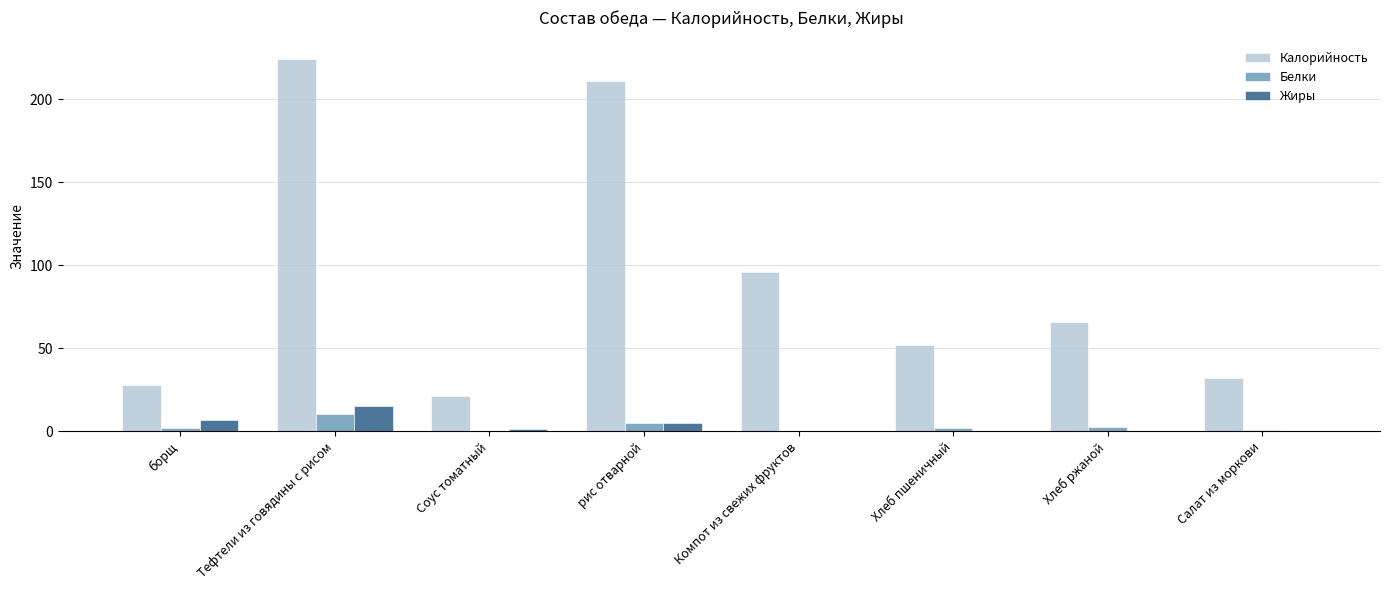

Is the value of Жиры at Компот из свежих фруктов greater than the value of Белки at Тефтели из говядины с рисом?

No